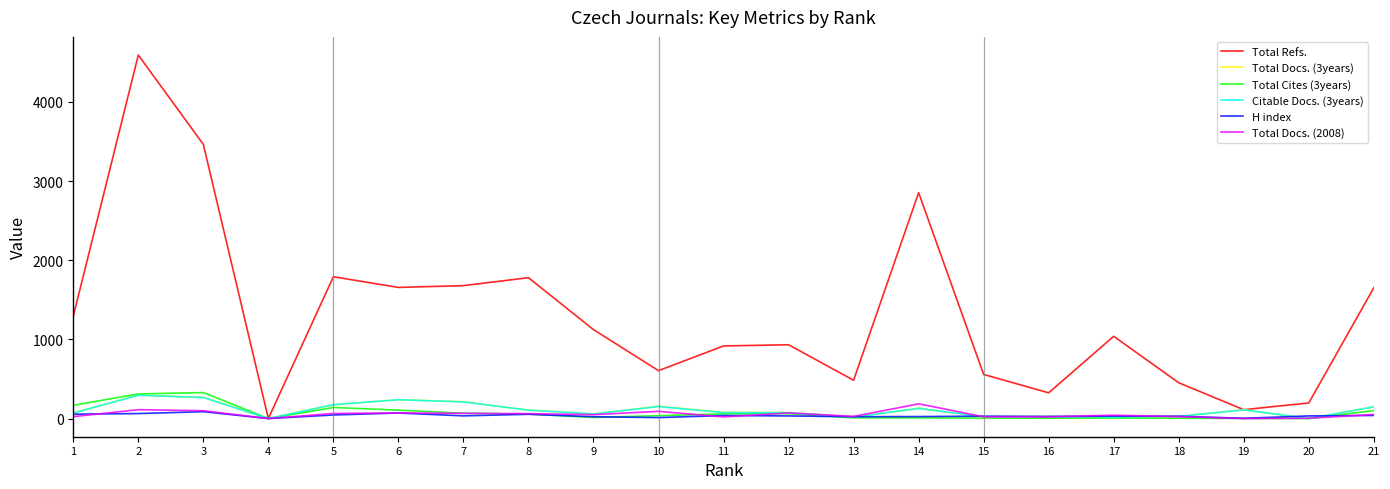

Which series has the widest spread of values?

Total Refs.